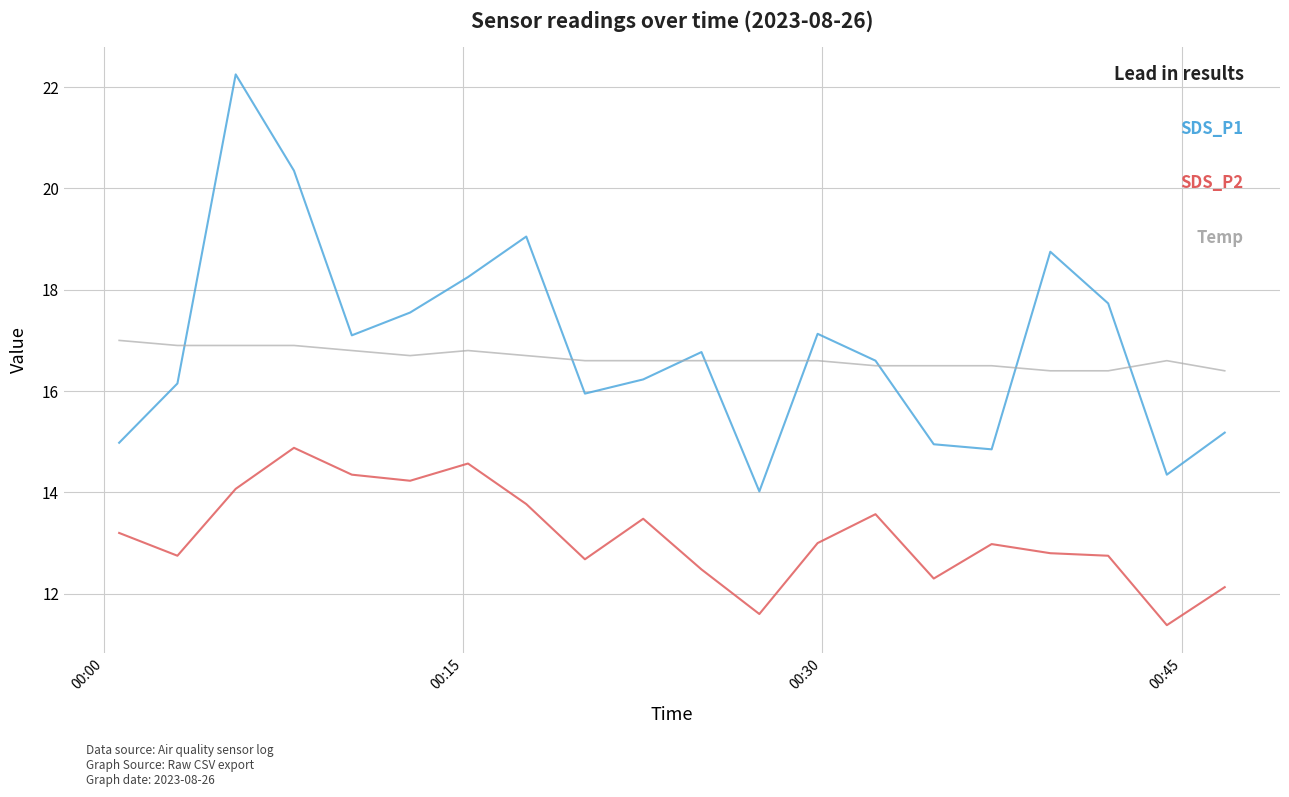

What is the minimum value shown in the chart?

11.4